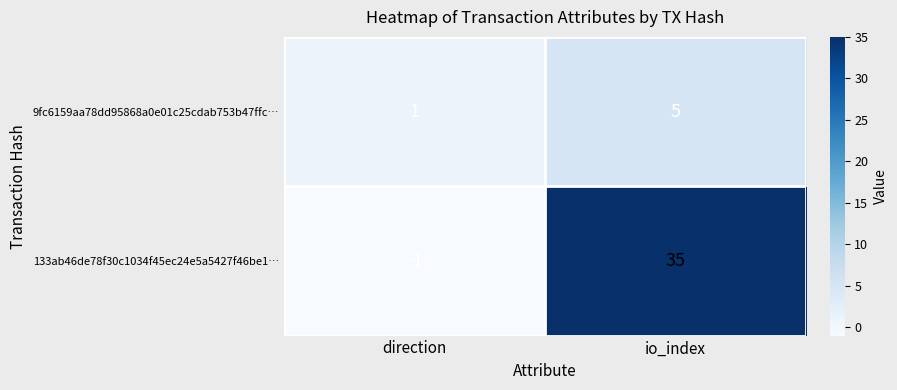

List the series in order of their overall mean, lowest first.

9fc6159aa78dd95868a0e01c25cdab753b47ffc…, 133ab46de78f30c1034f45ec24e5a5427f46be1…